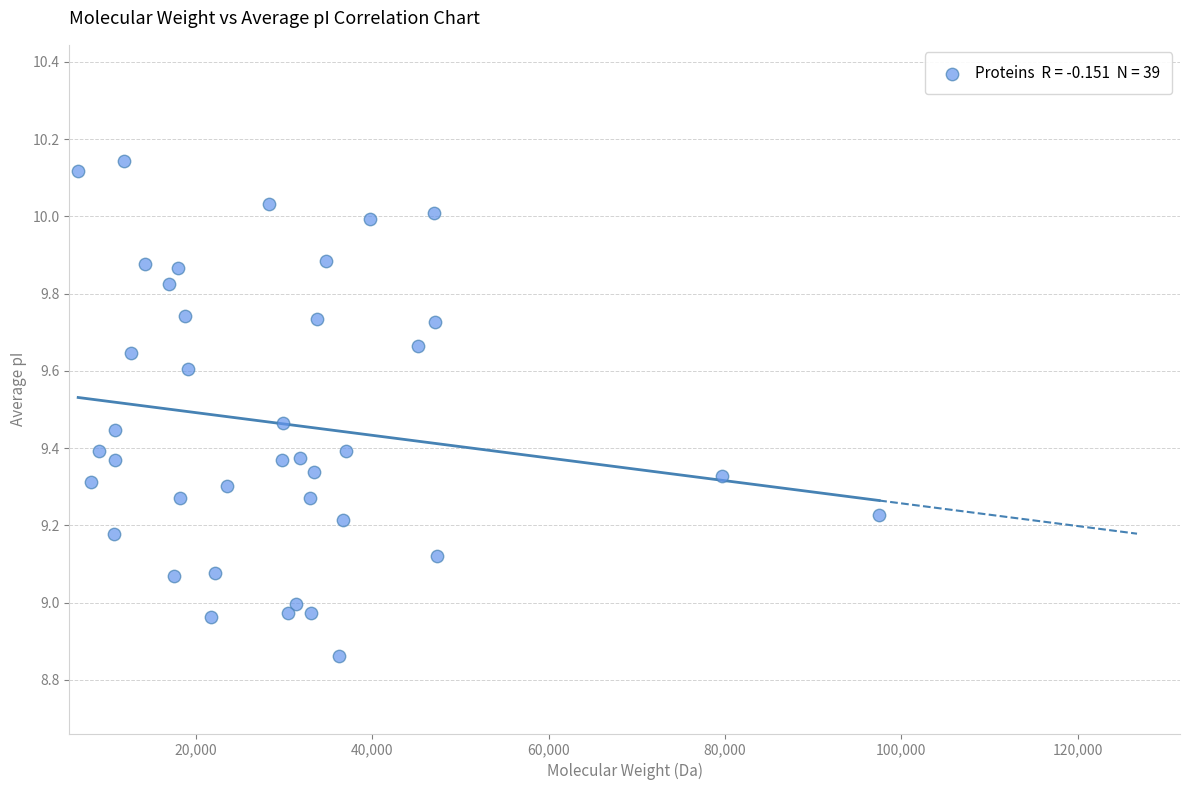

What is the range of Y values (max minus min)?

1.3